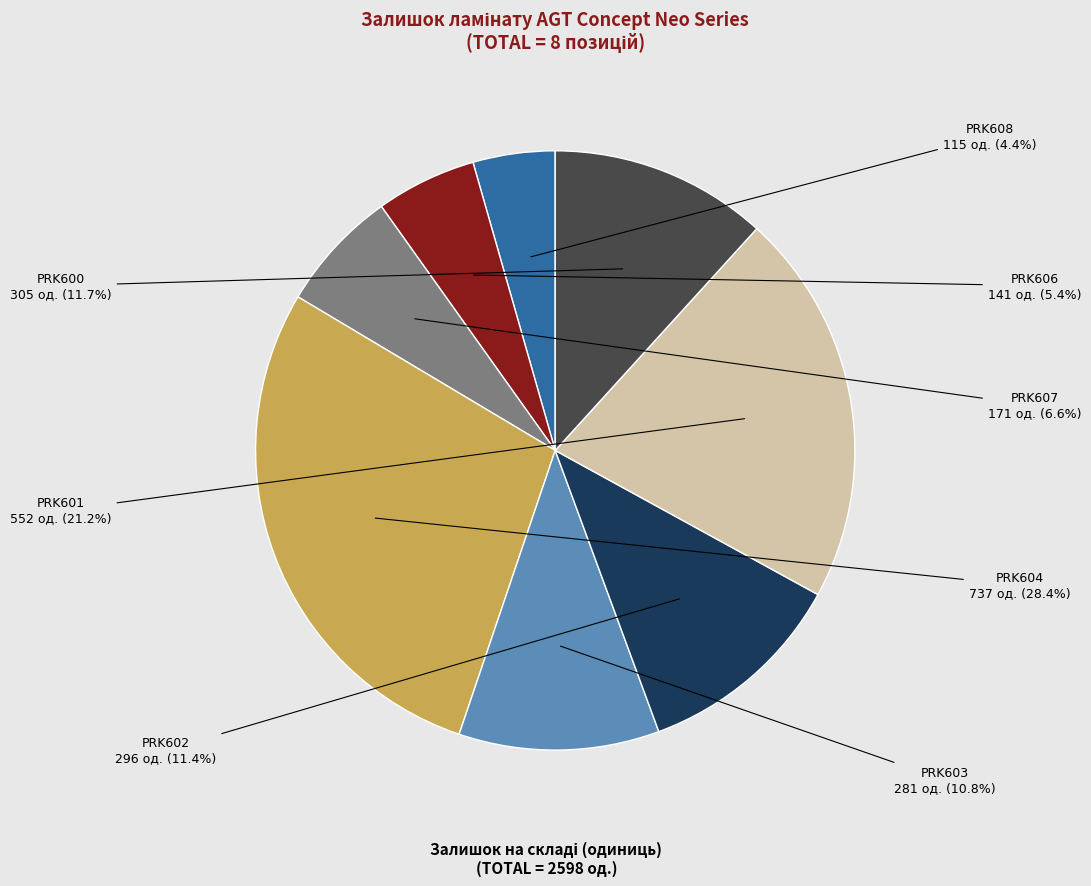

How many segments does this pie chart have?

8